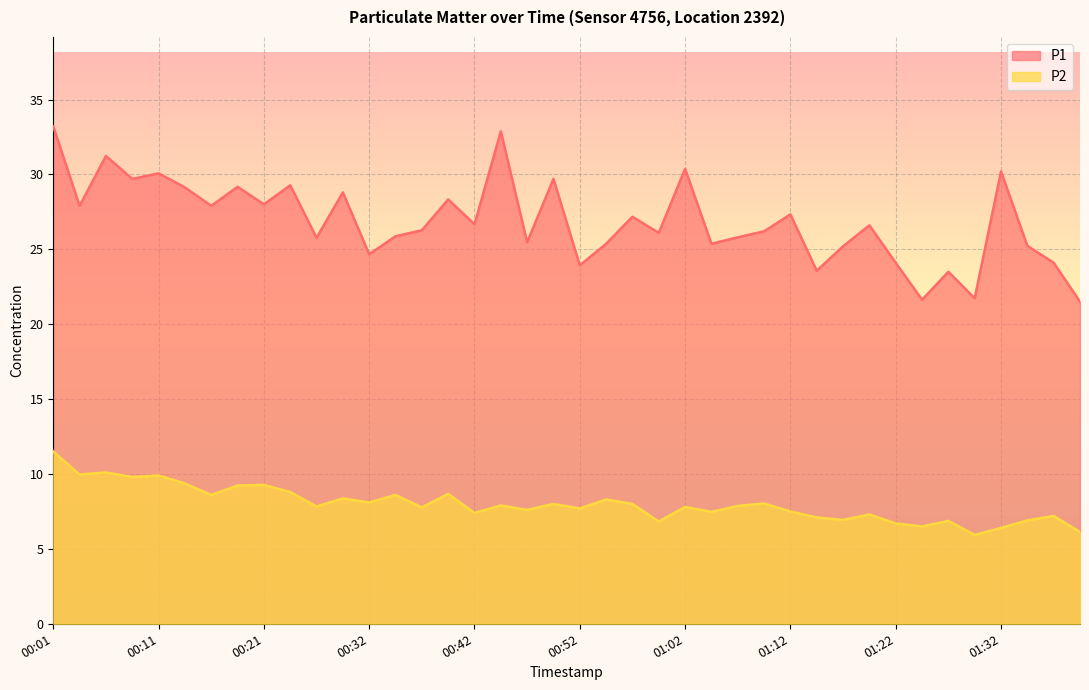

Count the number of categories in the chart.

40